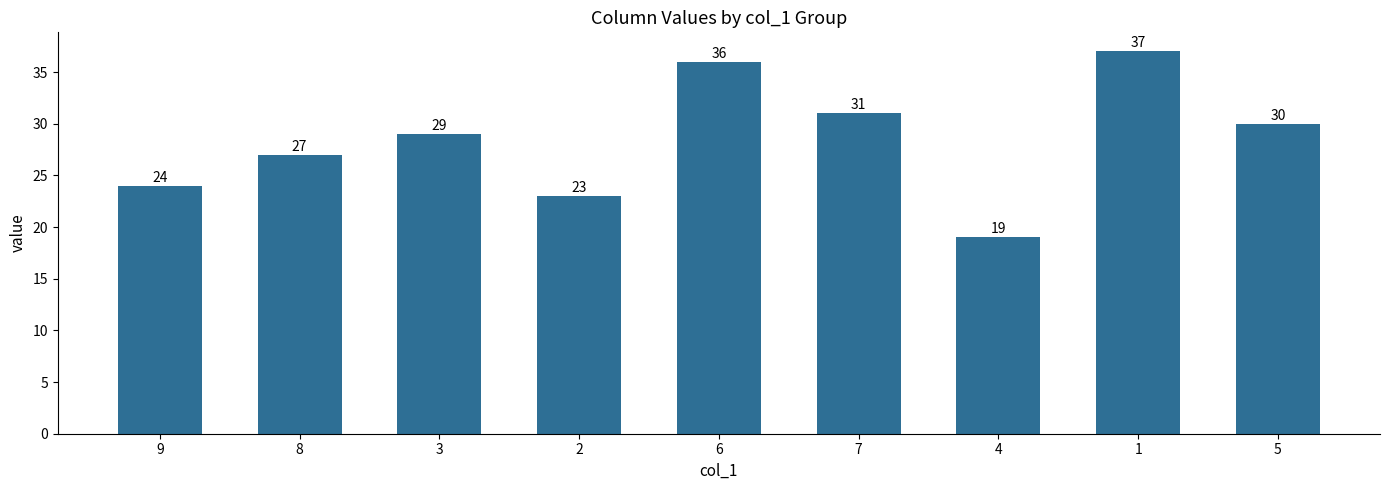

Is it true that the value at 4 is 19?

True